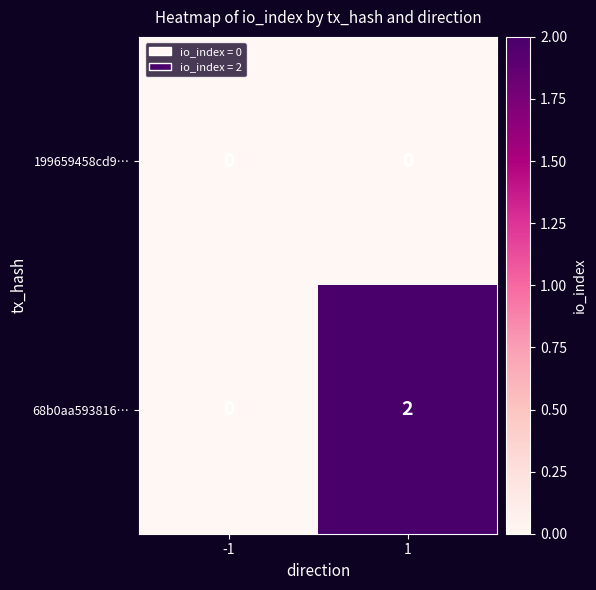

Reading left to right, list all the values displayed in this chart.

199659458cd9…: -1=0	1=0
68b0aa593816…: -1=0	1=2